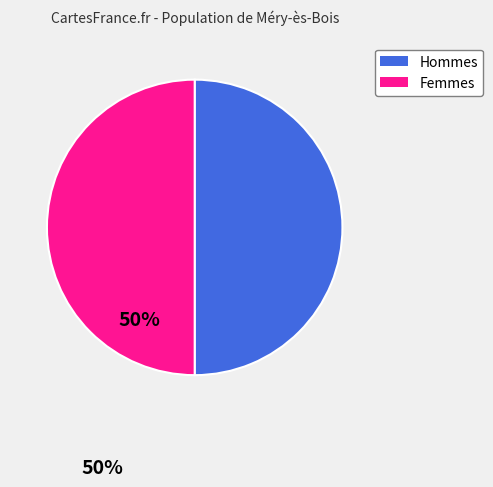

How many slices are in this pie chart?

2